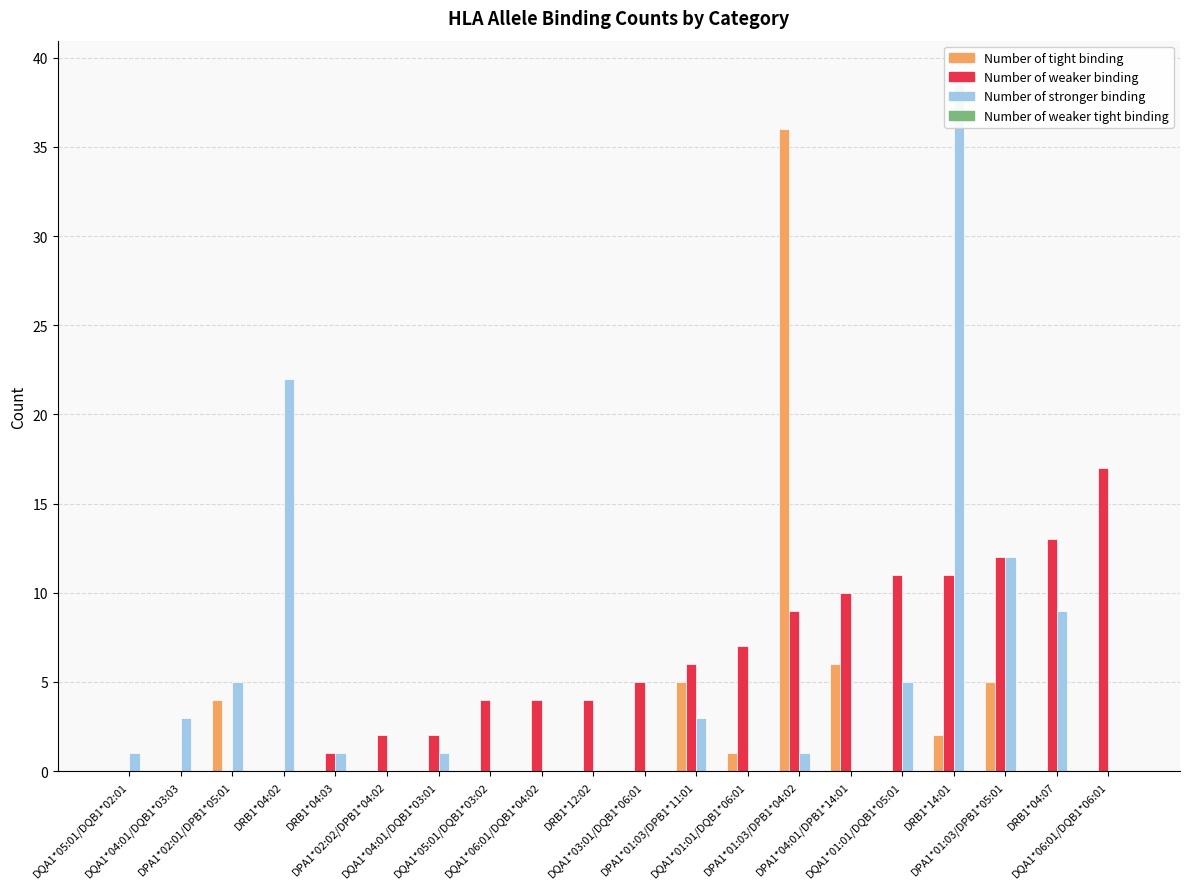

Reading left to right, list all the values displayed in this chart.

Number of tight binding: 0	0	4	0	0	0	0	0	0	0	0	5	1	36	6	0	2	5	0	0
Number of weaker binding: 0	0	0	0	1	2	2	4	4	4	5	6	7	9	10	11	11	12	13	17
Number of stronger binding: 1	3	5	22	1	0	1	0	0	0	0	3	0	1	0	5	39	12	9	0
Number of weaker tight binding: 0	0	0	0	0	0	0	0	0	0	0	0	0	0	0	0	0	0	0	0